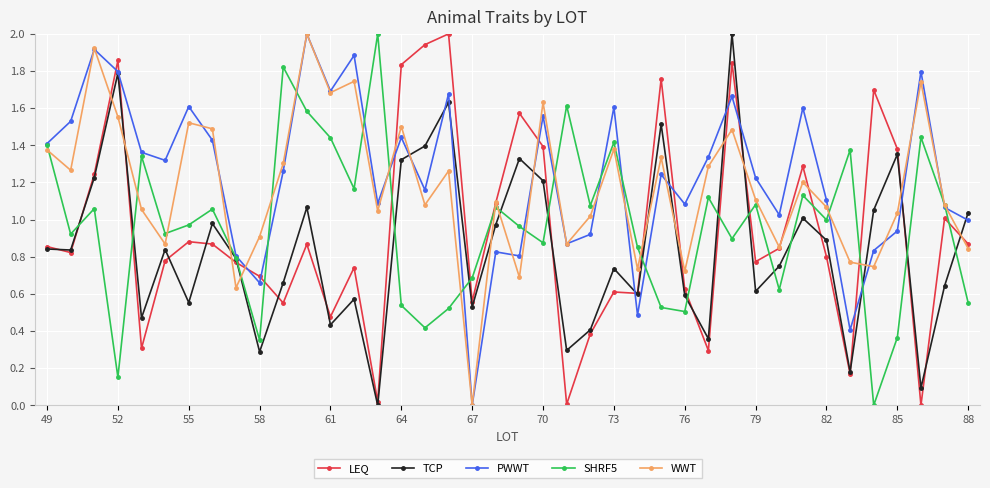

What is the highest value of the SHRF5 series?

2.0